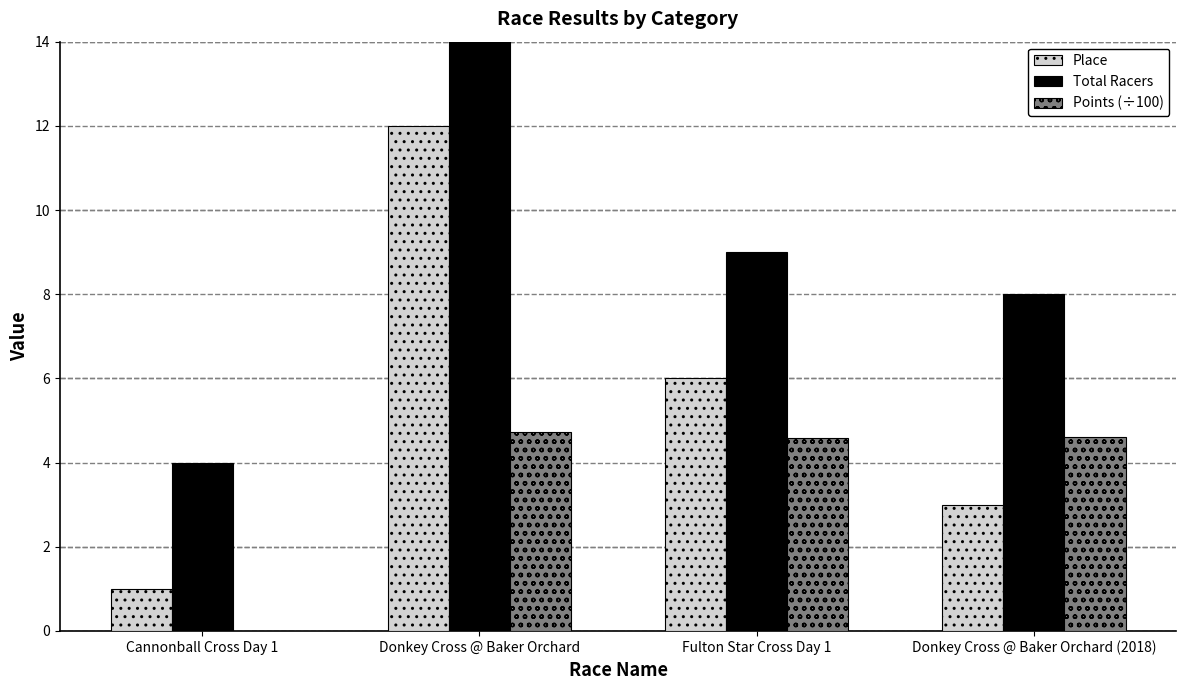

Is it true that Points (÷100) equals 8.3 at Donkey Cross @ Baker Orchard?

False